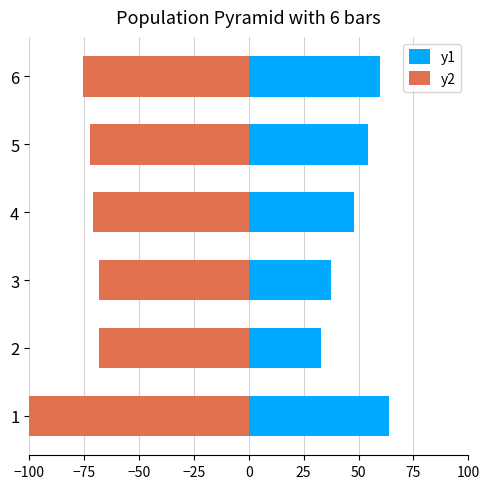

What is the sum of the y1 values at 2 and 5?

87.2